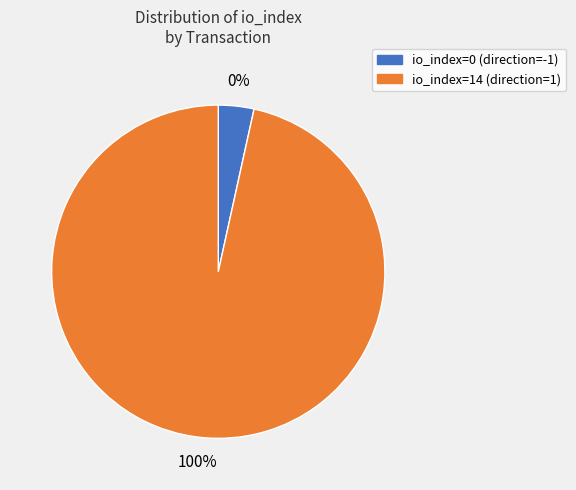

What is the total percentage of io_index=0 and io_index=14?

100.0%